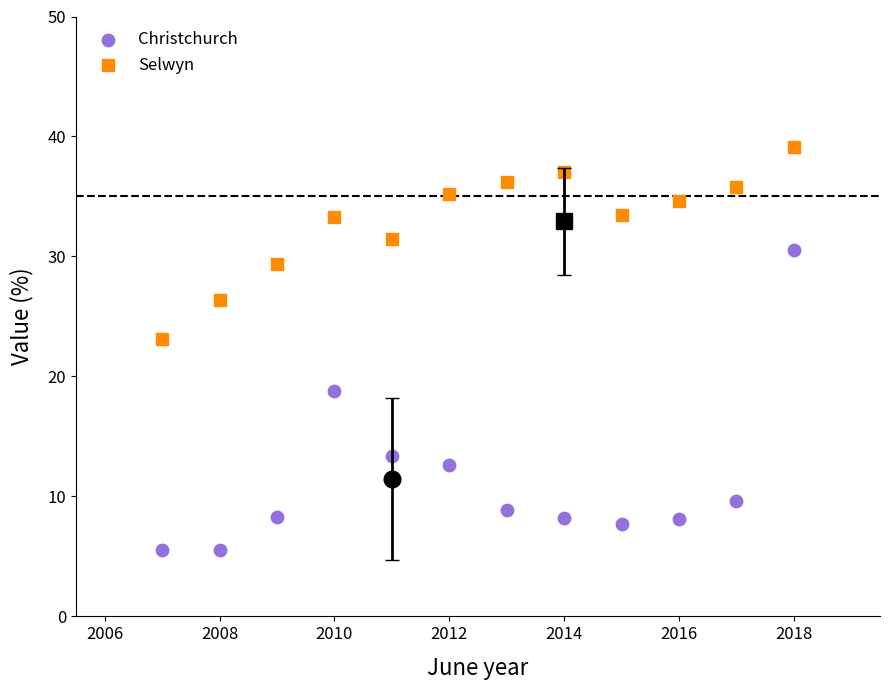

Across all data points, what is the range of X values (max minus min)?

11.0